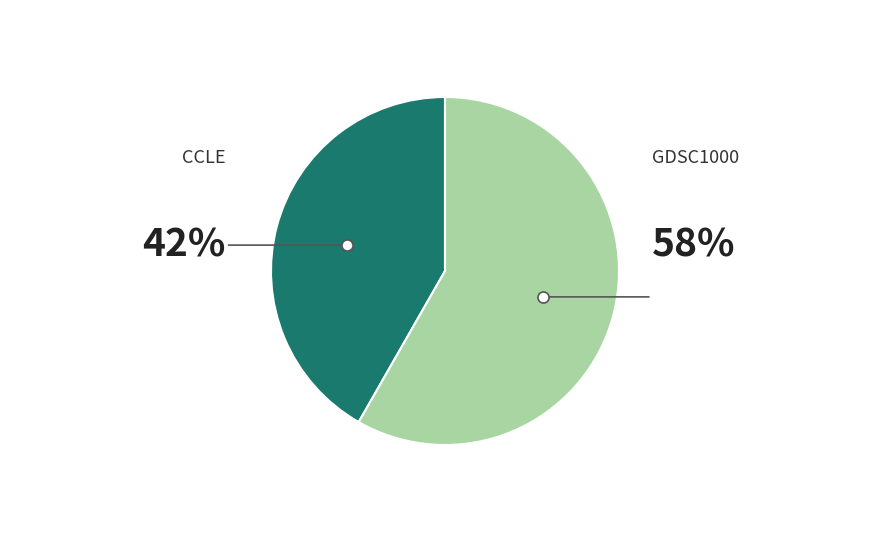

Do CCLE and GDSC1000 together represent more than half of the pie?

Yes